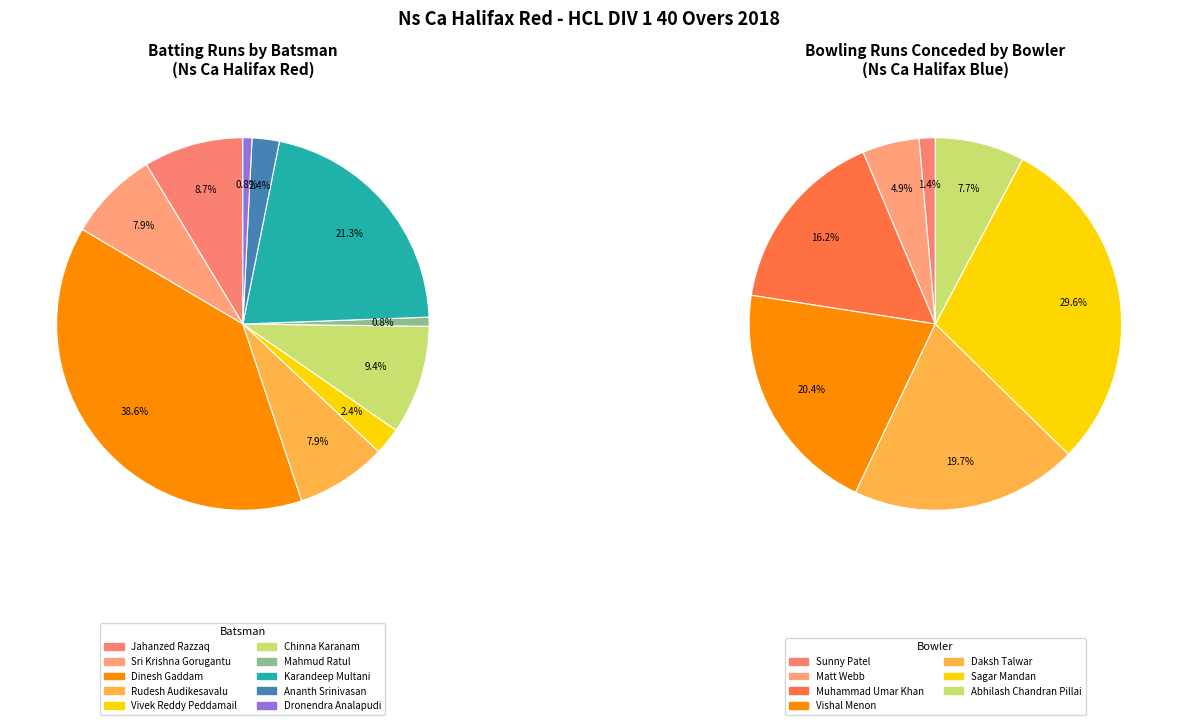

What is the largest slice in the pie chart?

Dinesh Gaddam